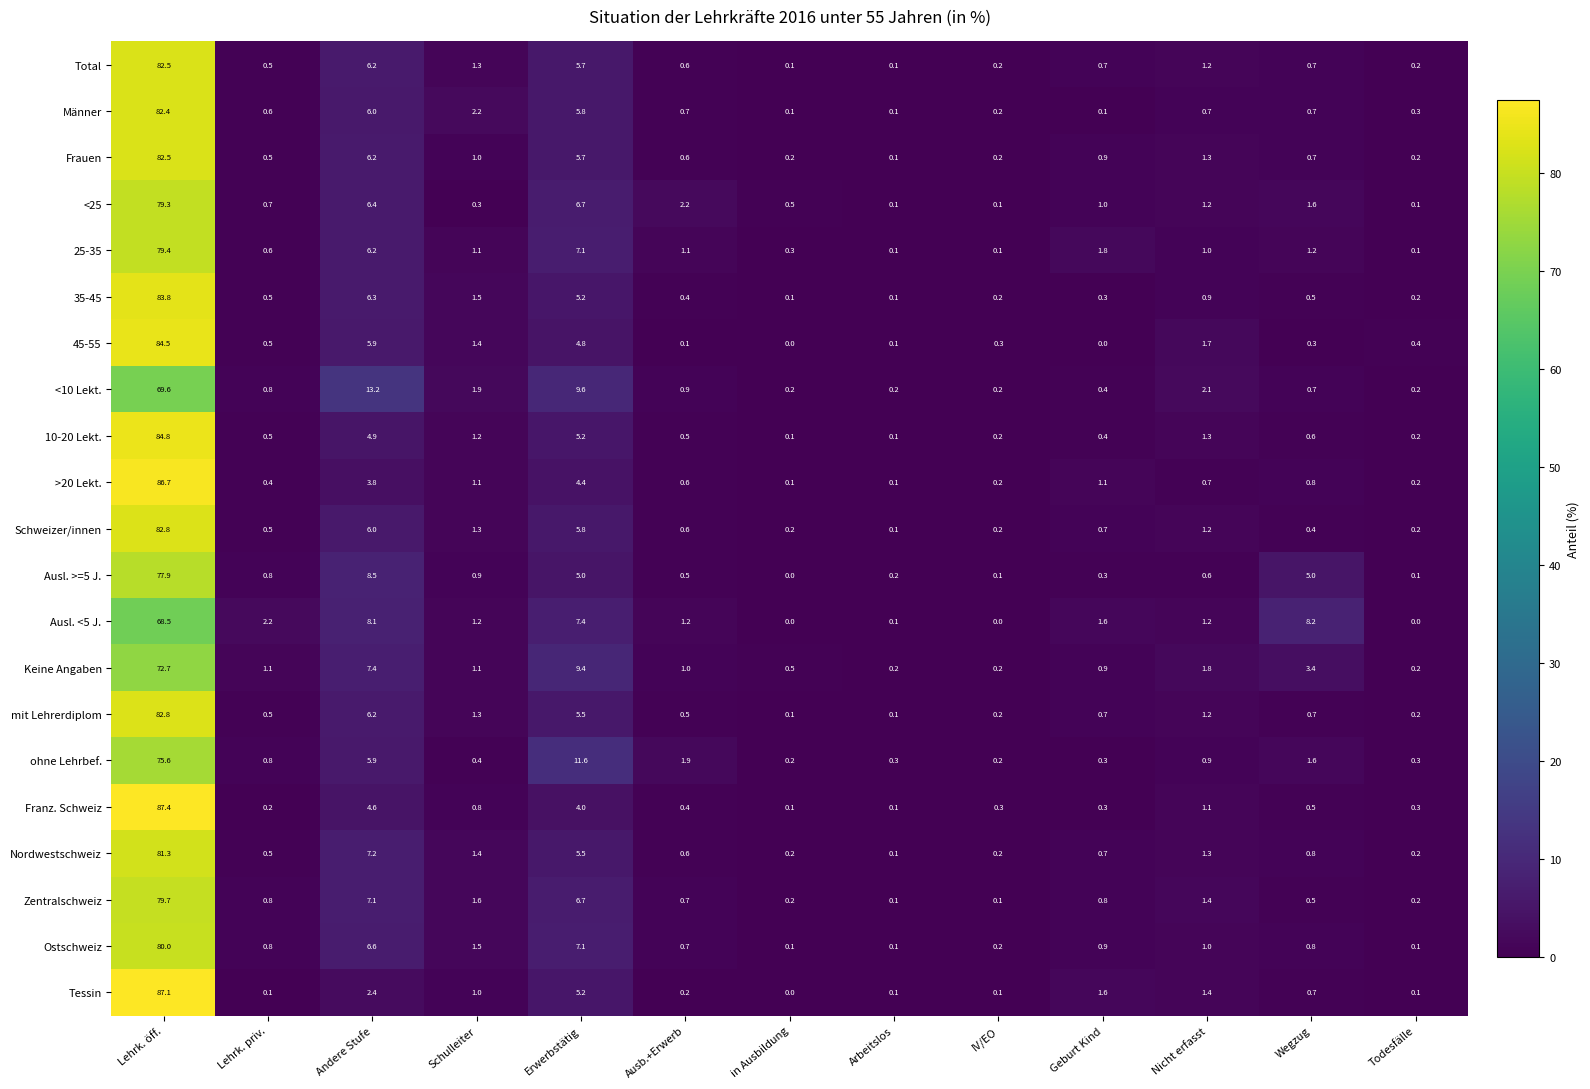

What is the difference between the highest and lowest values at Lehrk. öff.?

18.9